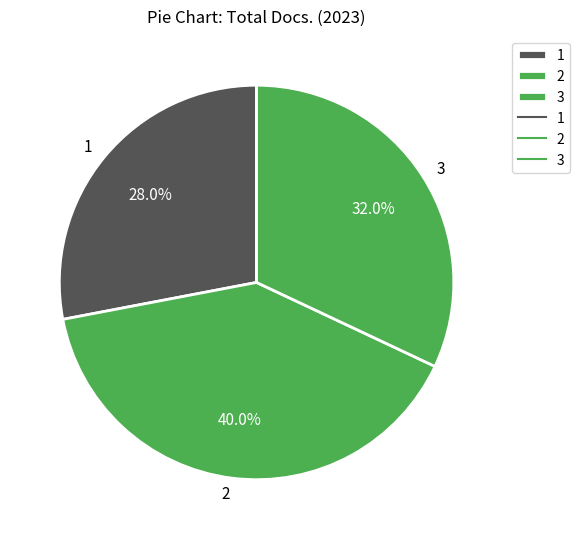

Is it true that 1 is 28% of the pie?

True